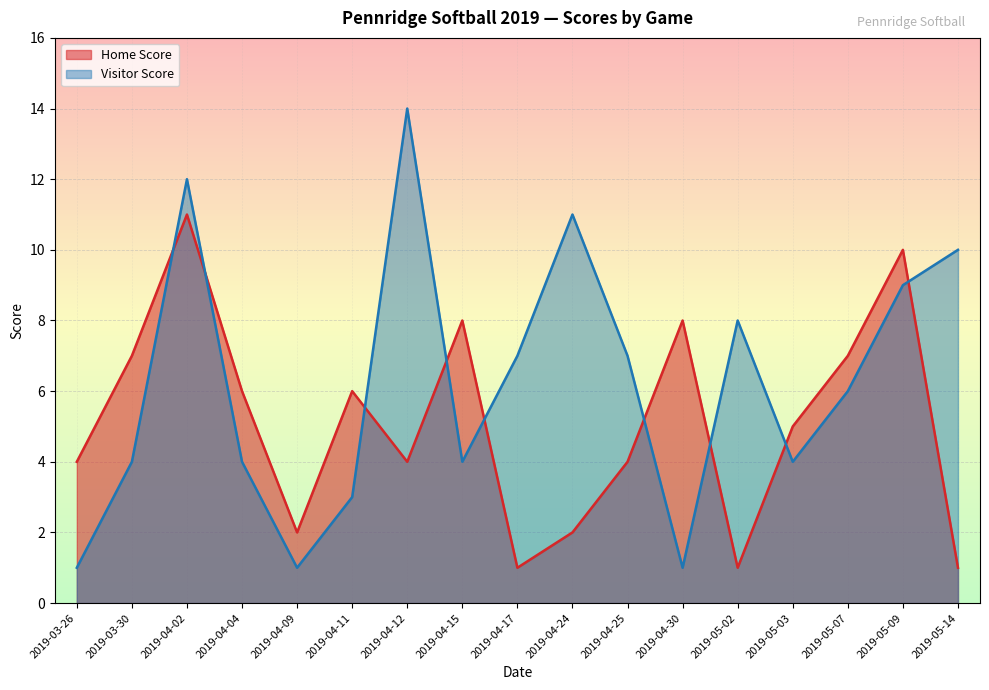

What is the difference between the maximum and minimum values in the Visitor Score series?

13